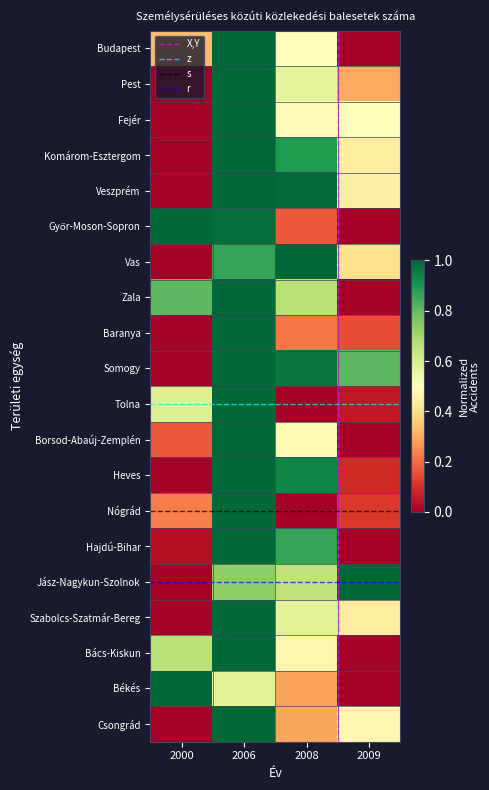

Which series has the largest range (max minus min)?

Budapest